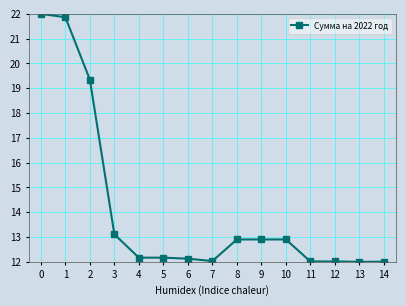

What is the difference between the values at 13 and 8?

0.9